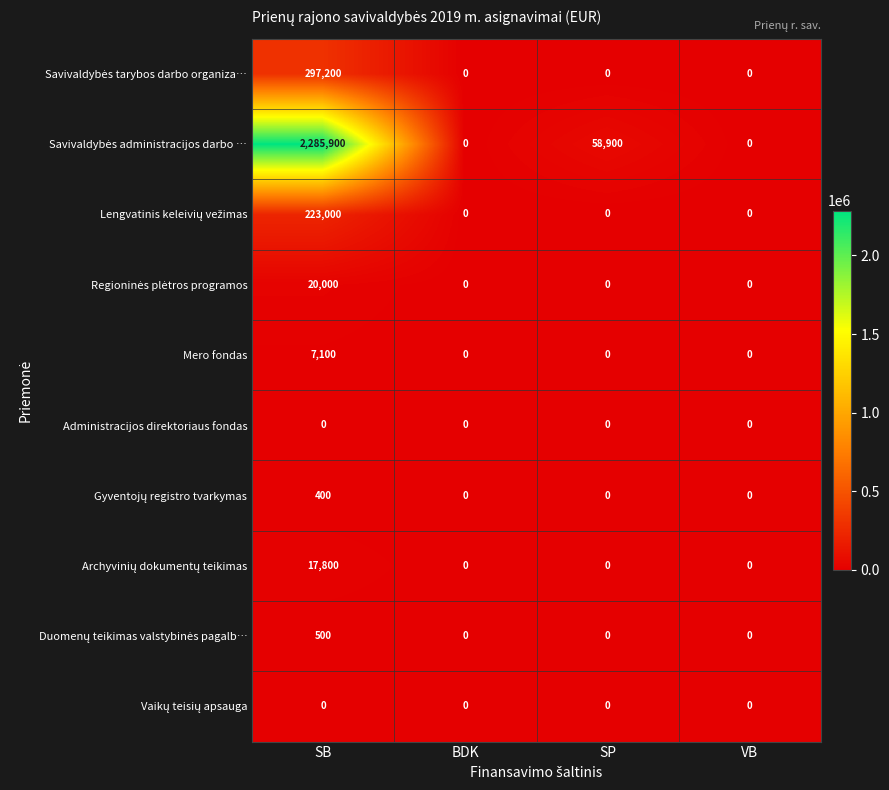

Count the number of categories in the chart.

4